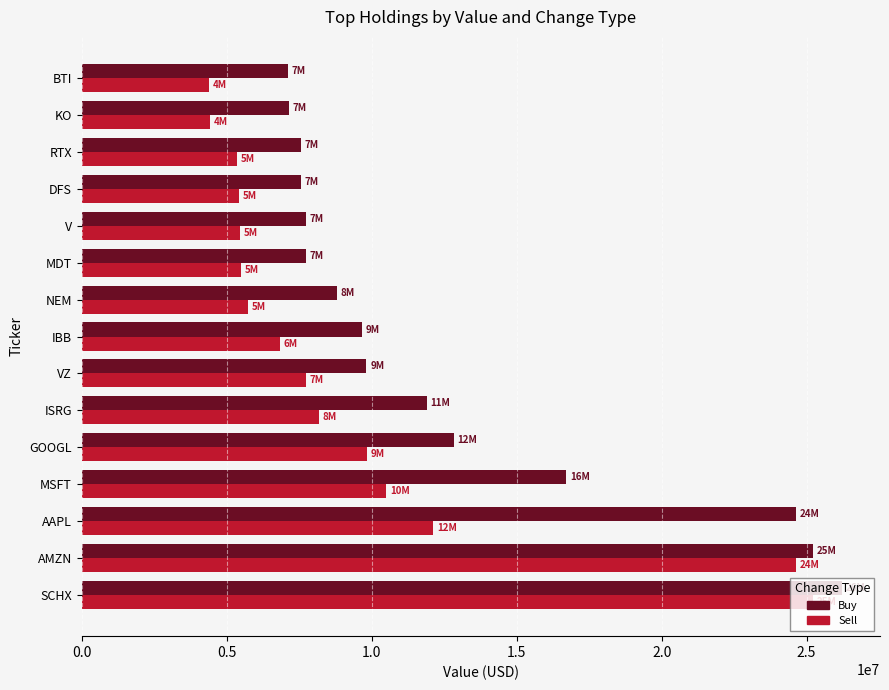

What is the maximum value for Sell?

25221000